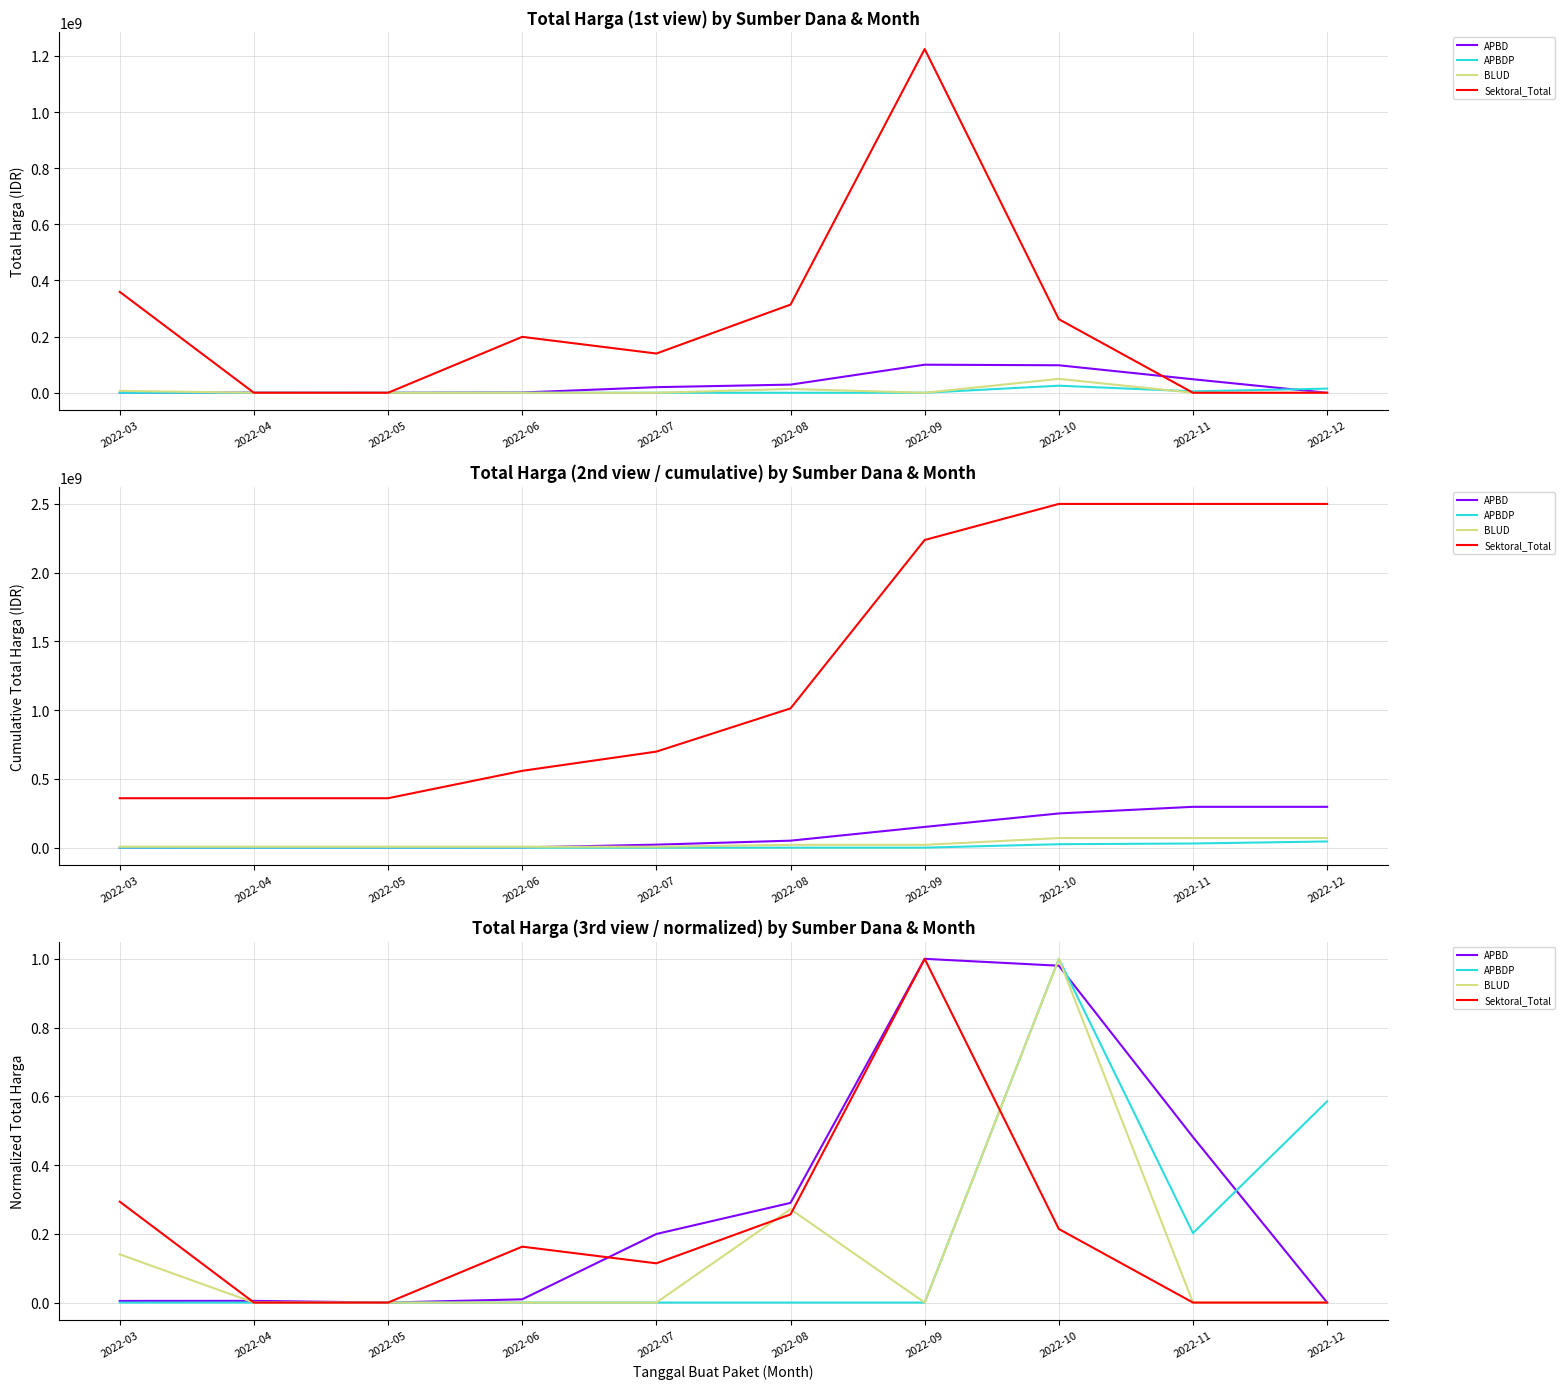

Does the chart have visible grid lines?

Yes